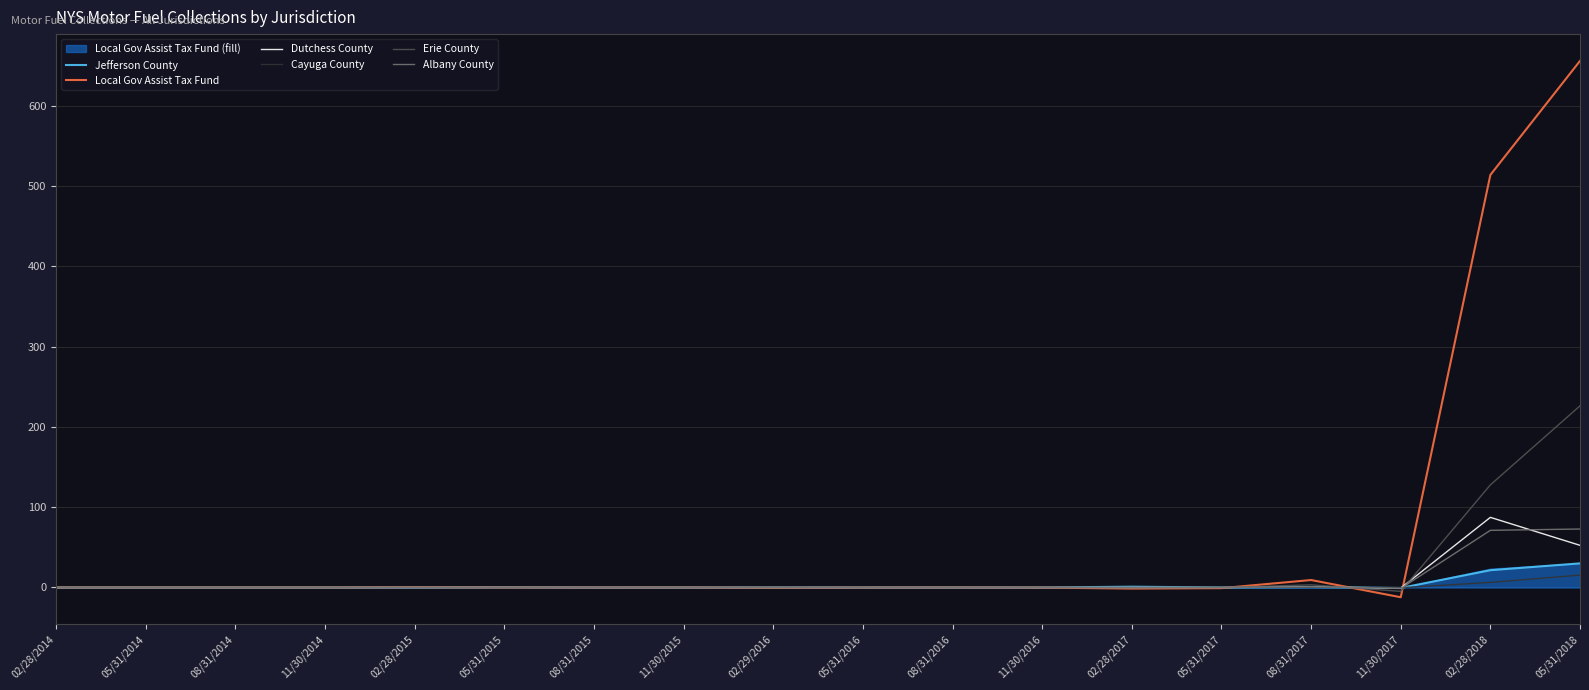

How many interior local valleys does the Local Gov Assist Tax Fund series have?

4